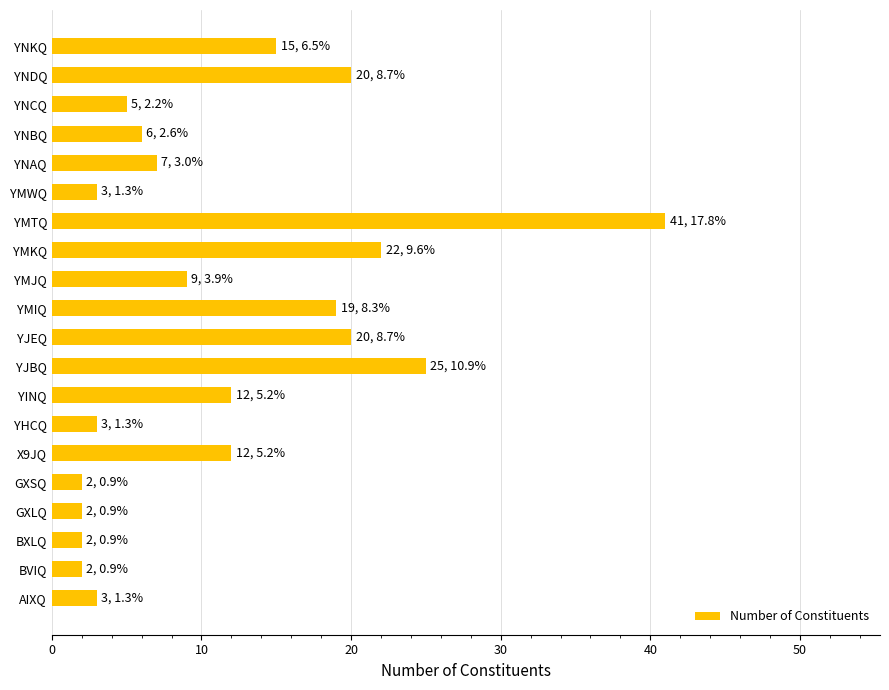

What is the change in value from BXLQ to YNDQ?

+18